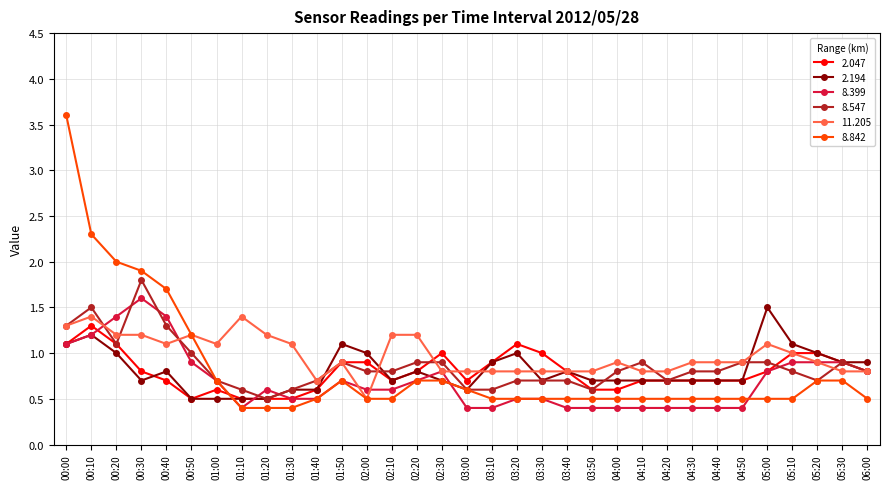

Reading left to right, list all the values displayed in this chart.

2.047: 00:00=1.1	00:10=1.3	00:20=1.1	00:30=0.8	00:40=0.7	00:50=0.5	01:00=0.6	01:10=0.5	01:20=0.5	01:30=0.5	01:40=0.6	01:50=0.9	02:00=0.9	02:10=0.7	02:20=0.8	02:30=1.0	03:00=0.7	03:10=0.9	03:20=1.1	03:30=1.0	03:40=0.8	03:50=0.6	04:00=0.6	04:10=0.7	04:20=0.7	04:30=0.7	04:40=0.7	04:50=0.7	05:00=0.8	05:10=1.0	05:20=1.0	05:30=0.9	06:00=0.8
2.194: 00:00=1.1	00:10=1.2	00:20=1.0	00:30=0.7	00:40=0.8	00:50=0.5	01:00=0.5	01:10=0.5	01:20=0.5	01:30=0.6	01:40=0.6	01:50=1.1	02:00=1.0	02:10=0.7	02:20=0.8	02:30=0.7	03:00=0.6	03:10=0.9	03:20=1.0	03:30=0.7	03:40=0.8	03:50=0.7	04:00=0.7	04:10=0.7	04:20=0.7	04:30=0.7	04:40=0.7	04:50=0.7	05:00=1.5	05:10=1.1	05:20=1.0	05:30=0.9	06:00=0.9
8.399: 00:00=1.1	00:10=1.2	00:20=1.4	00:30=1.6	00:40=1.4	00:50=0.9	01:00=0.7	01:10=0.4	01:20=0.6	01:30=0.5	01:40=0.5	01:50=0.7	02:00=0.6	02:10=0.6	02:20=0.7	02:30=0.8	03:00=0.4	03:10=0.4	03:20=0.5	03:30=0.5	03:40=0.4	03:50=0.4	04:00=0.4	04:10=0.4	04:20=0.4	04:30=0.4	04:40=0.4	04:50=0.4	05:00=0.8	05:10=0.9	05:20=0.9	05:30=0.9	06:00=0.8
8.547: 00:00=1.3	00:10=1.5	00:20=1.1	00:30=1.8	00:40=1.3	00:50=1.0	01:00=0.7	01:10=0.6	01:20=0.5	01:30=0.6	01:40=0.7	01:50=0.9	02:00=0.8	02:10=0.8	02:20=0.9	02:30=0.9	03:00=0.6	03:10=0.6	03:20=0.7	03:30=0.7	03:40=0.7	03:50=0.6	04:00=0.8	04:10=0.9	04:20=0.7	04:30=0.8	04:40=0.8	04:50=0.9	05:00=0.9	05:10=0.8	05:20=0.7	05:30=0.9	06:00=0.8
11.205: 00:00=1.3	00:10=1.4	00:20=1.2	00:30=1.2	00:40=1.1	00:50=1.2	01:00=1.1	01:10=1.4	01:20=1.2	01:30=1.1	01:40=0.7	01:50=0.9	02:00=0.5	02:10=1.2	02:20=1.2	02:30=0.8	03:00=0.8	03:10=0.8	03:20=0.8	03:30=0.8	03:40=0.8	03:50=0.8	04:00=0.9	04:10=0.8	04:20=0.8	04:30=0.9	04:40=0.9	04:50=0.9	05:00=1.1	05:10=1.0	05:20=0.9	05:30=0.8	06:00=0.8
8.842: 00:00=3.6	00:10=2.3	00:20=2.0	00:30=1.9	00:40=1.7	00:50=1.2	01:00=0.7	01:10=0.4	01:20=0.4	01:30=0.4	01:40=0.5	01:50=0.7	02:00=0.5	02:10=0.5	02:20=0.7	02:30=0.7	03:00=0.6	03:10=0.5	03:20=0.5	03:30=0.5	03:40=0.5	03:50=0.5	04:00=0.5	04:10=0.5	04:20=0.5	04:30=0.5	04:40=0.5	04:50=0.5	05:00=0.5	05:10=0.5	05:20=0.7	05:30=0.7	06:00=0.5